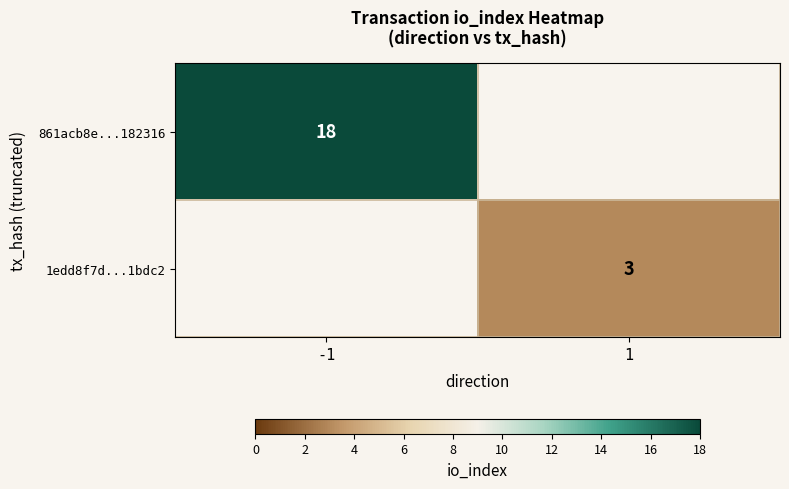

True or false: 1edd8f7d...1bdc2 has a value of 3 at 1.

True